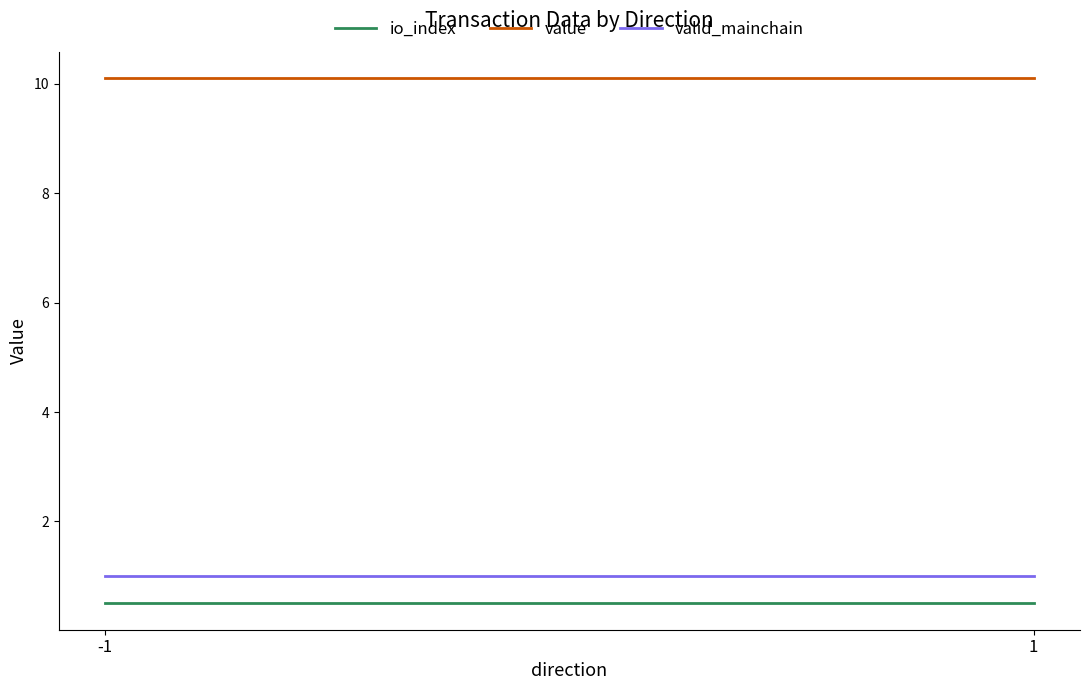

Does the chart have visible grid lines?

No